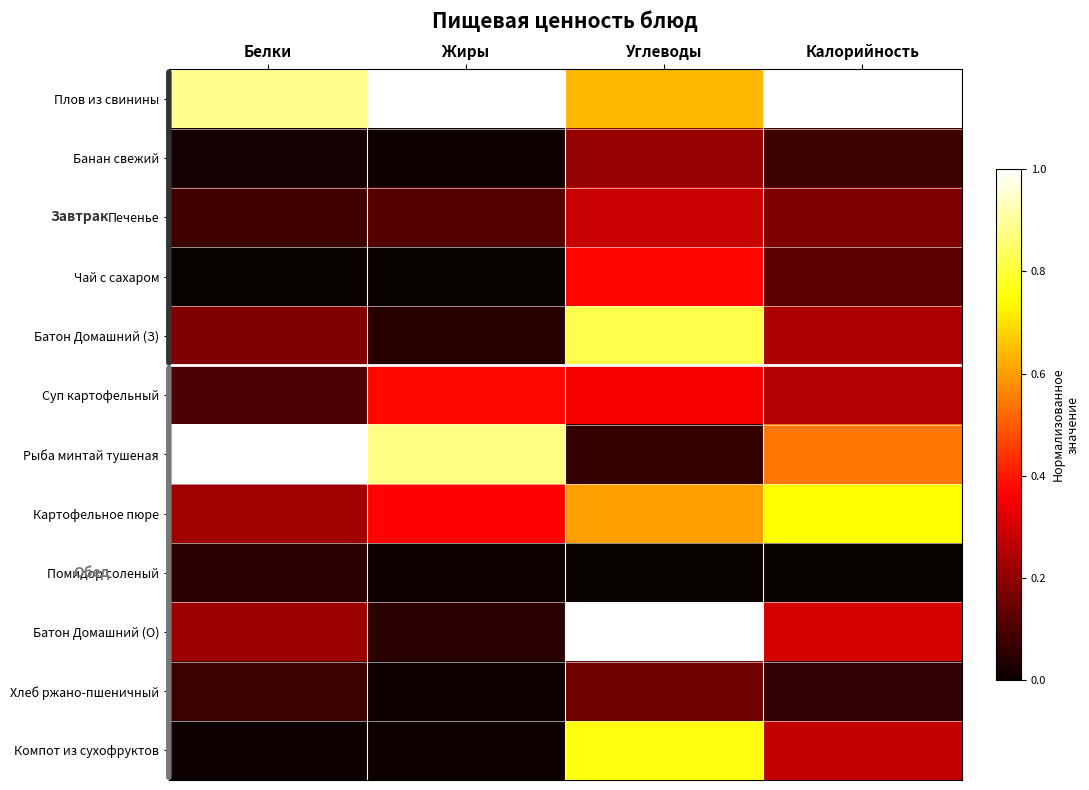

At how many categories does at least one series exceed 0?

4